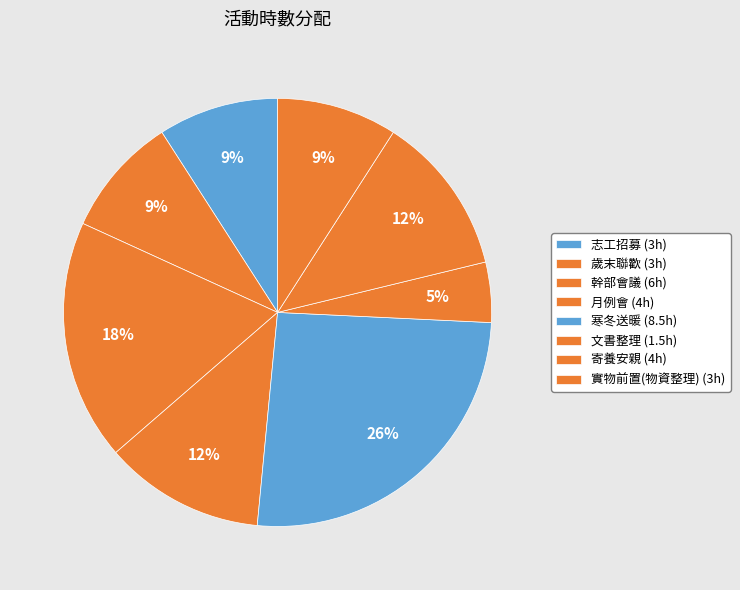

How many segments does this pie chart have?

8